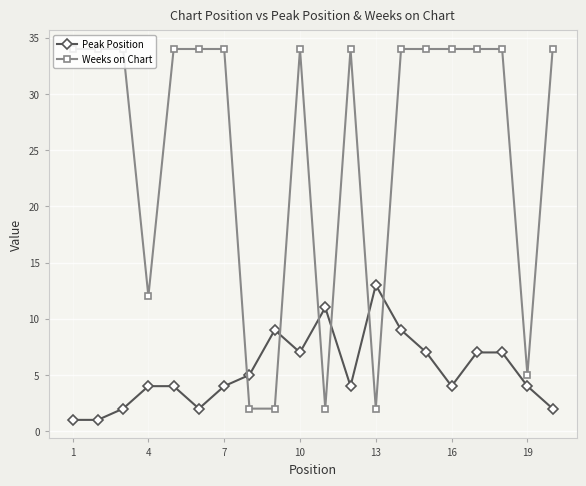

What is the value of the Weeks on Chart point at the 18th from the left?

34